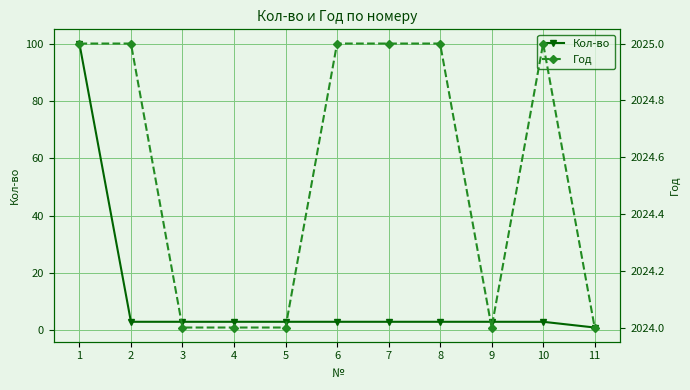

Which category has the lowest value in the Кол-во series?

11